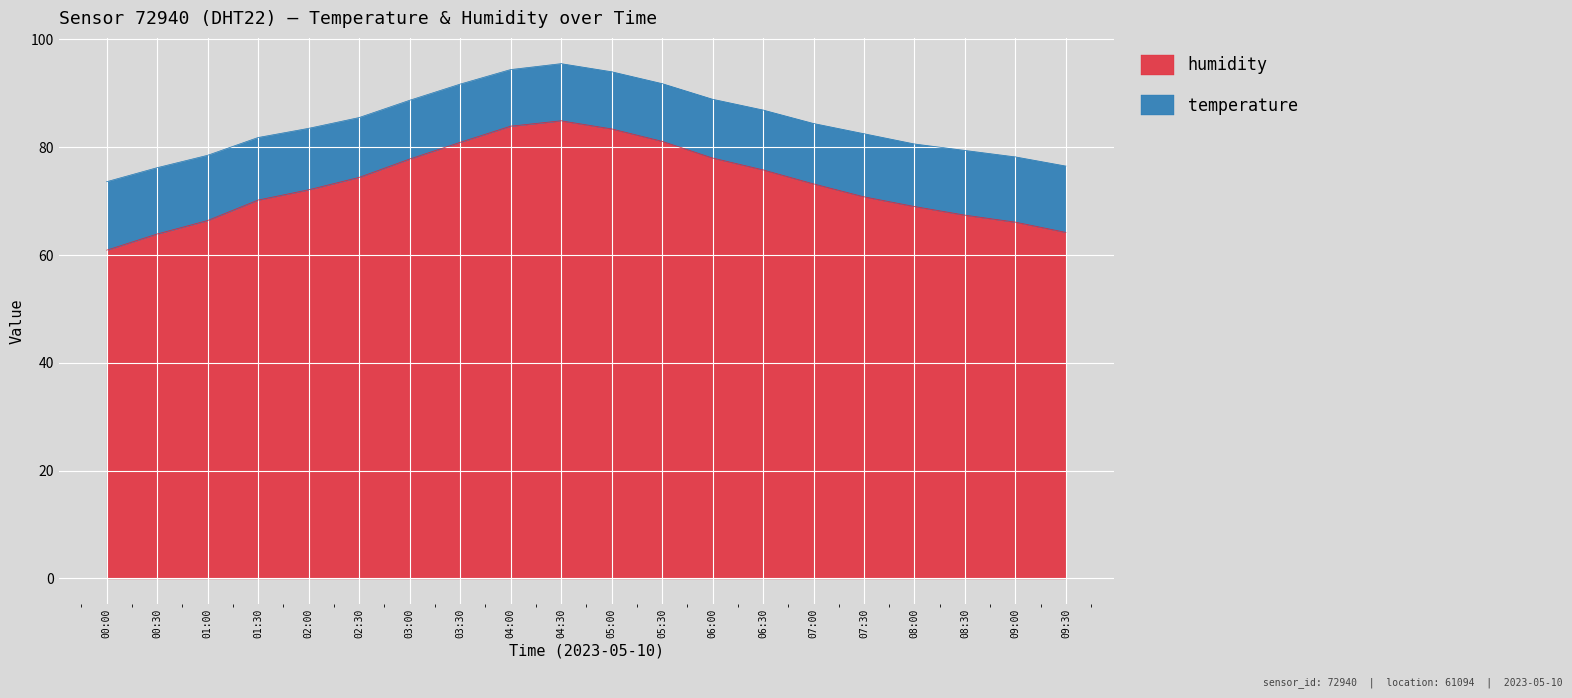

What is the value of the 16th point from the left?

70.8